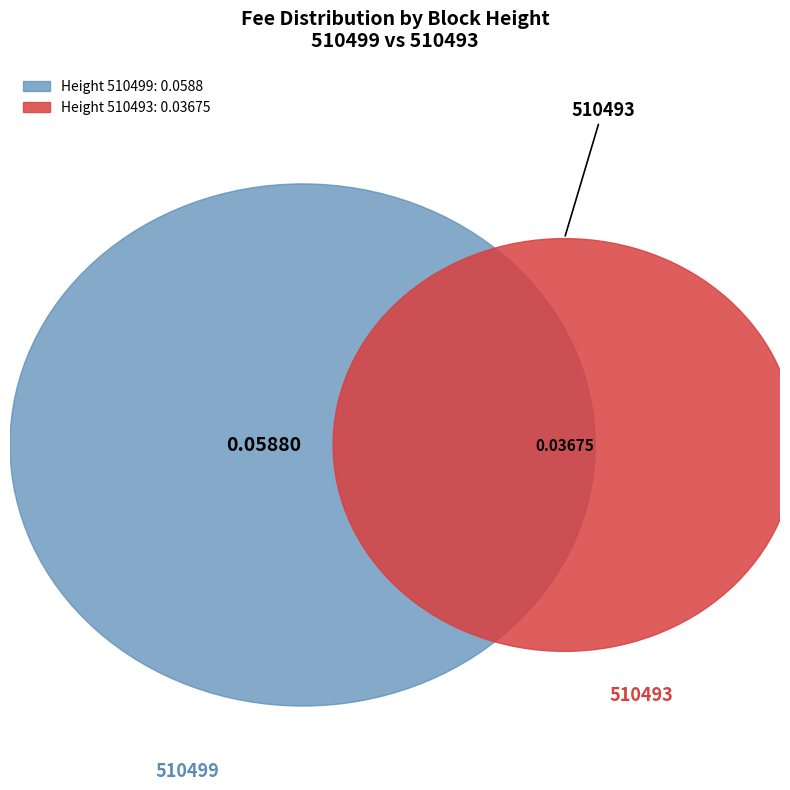

Between 510499 and 510493, which is larger?

510499